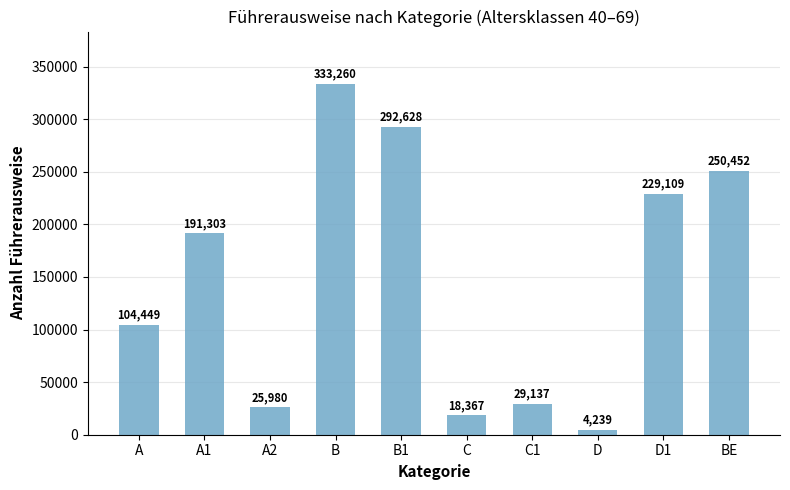

Are the bars horizontal?

No